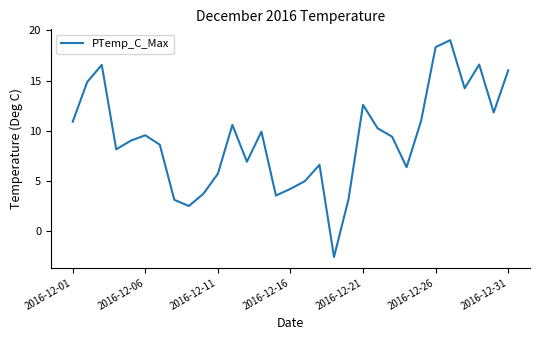

What is the smallest value displayed?

-2.6